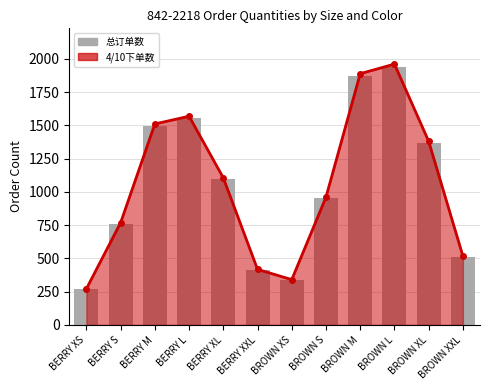

List the series in order of their overall mean, lowest first.

总订单数, 4/10下单数 line